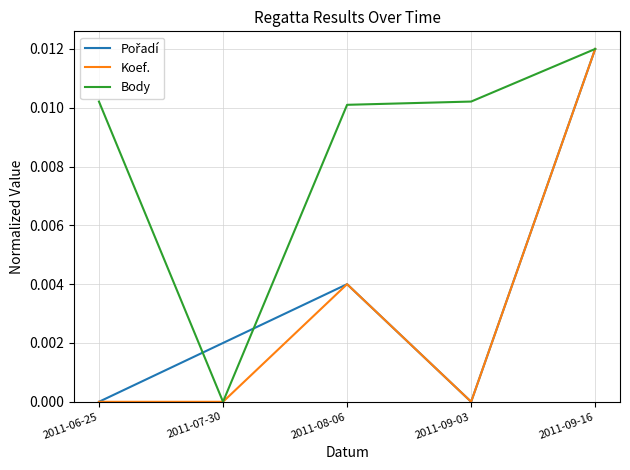

What position from the right is 2011-09-03?

2